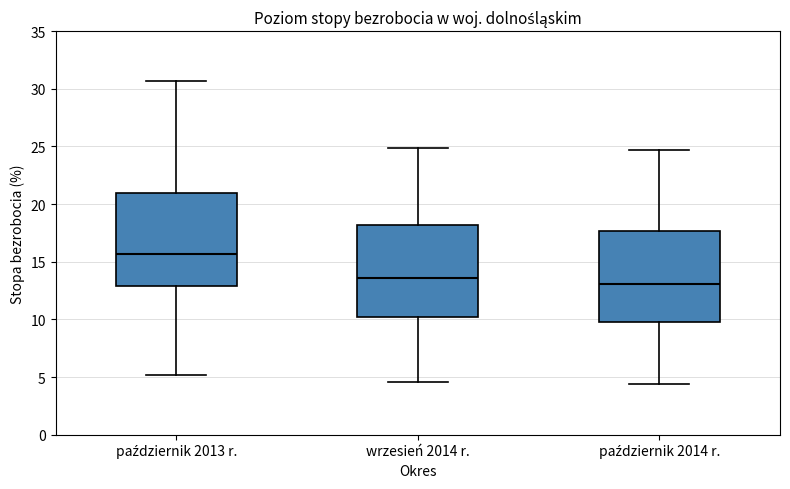

Which box's median line is the lowest?

październik 2014 r.